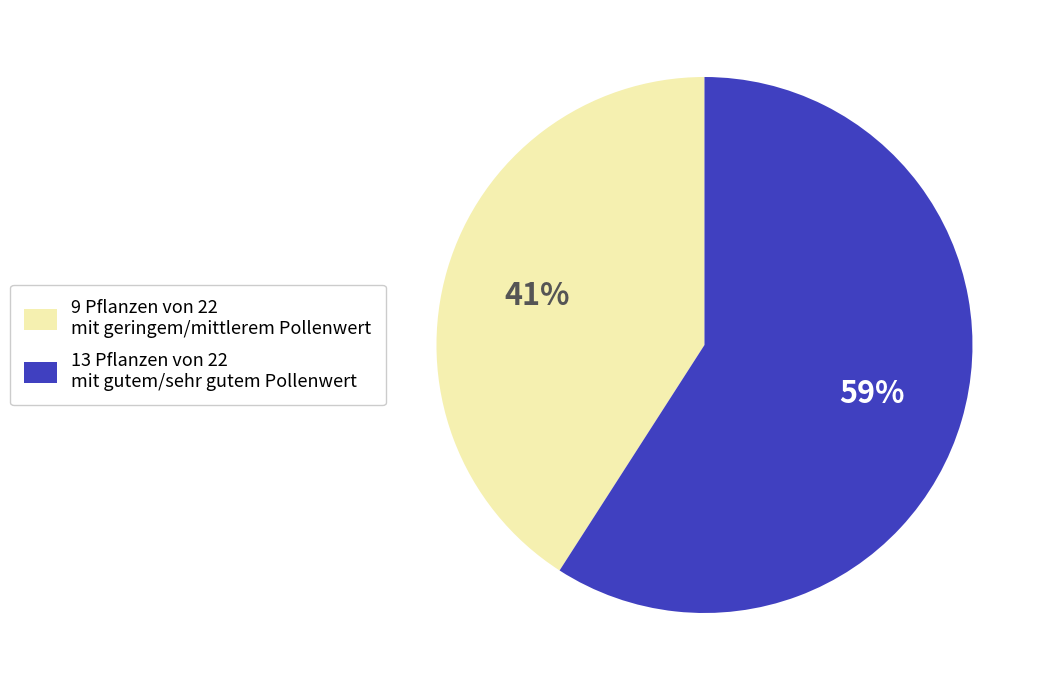

True or false: 13 Pflanzen von 22 mit gutem/sehr gutem Pollenwert accounts for 59% of the total.

True